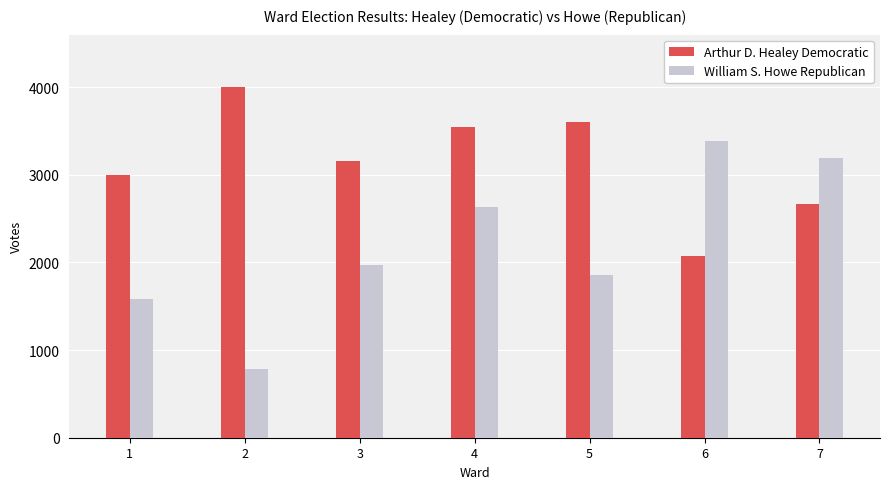

Is it true that William S. Howe Republican equals 3190 at 5?

False